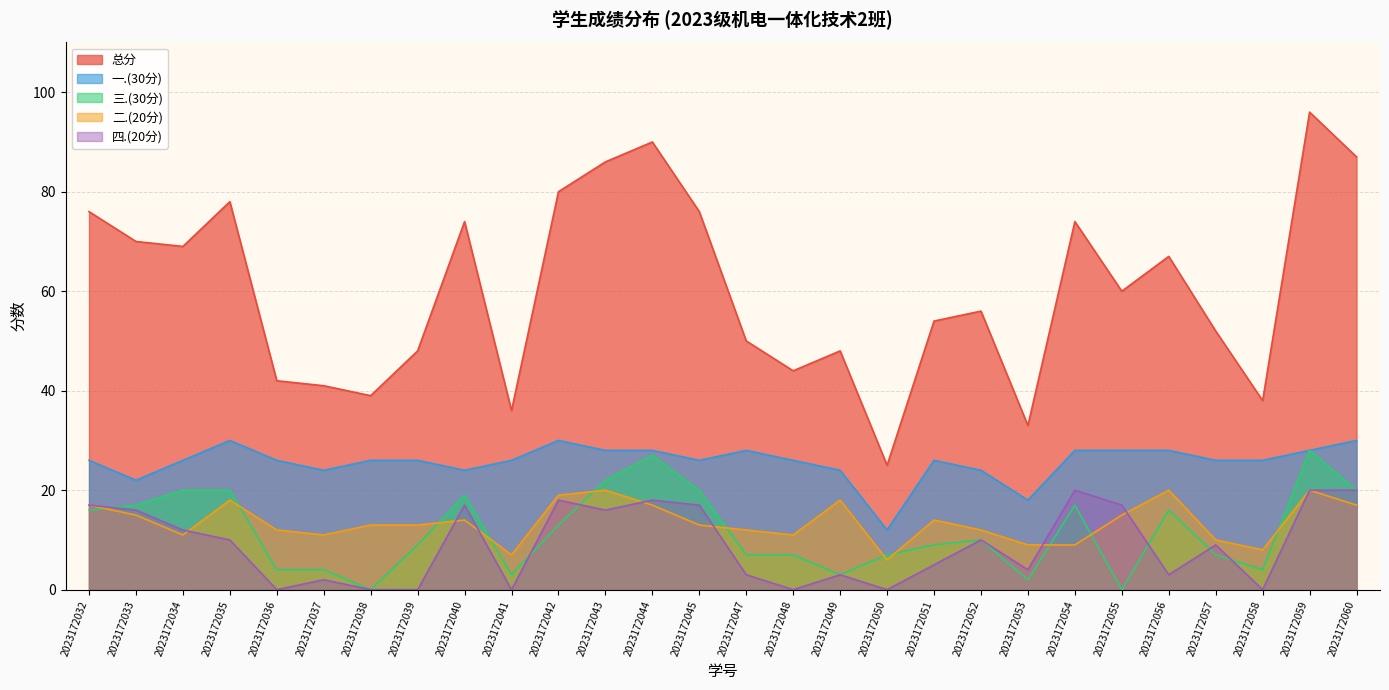

True or false: 四.(20分) has a value of 0 at 2023172039.

True